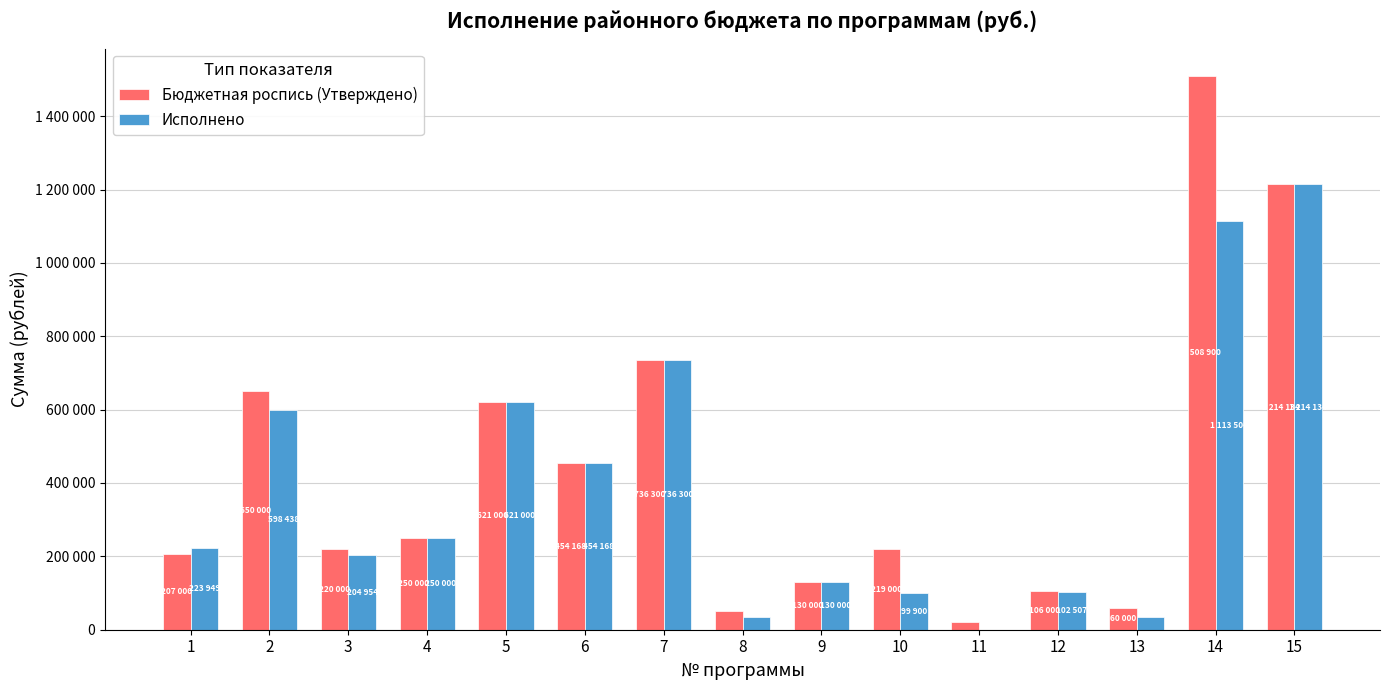

Rank the series by their average value, from lowest to highest.

Исполнено, Бюджетная роспись (Утверждено)